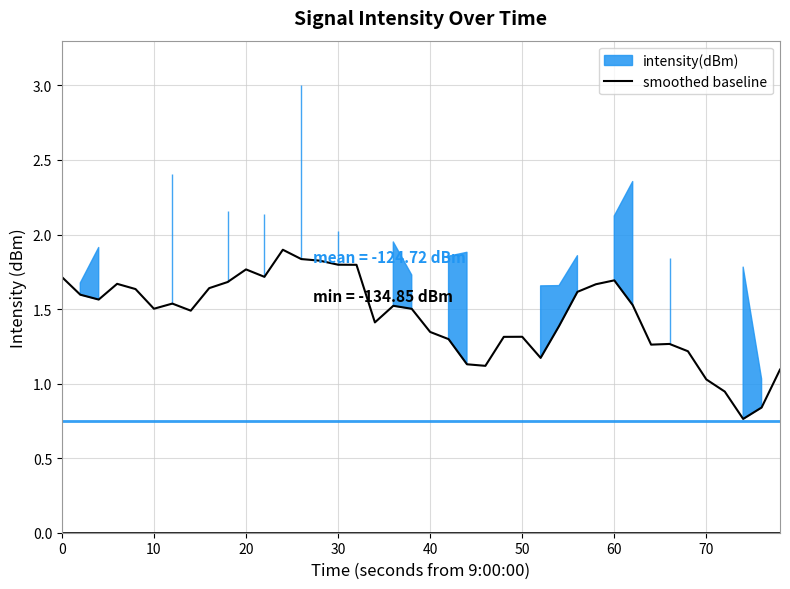

What is the difference between the maximum and minimum values?

1.1